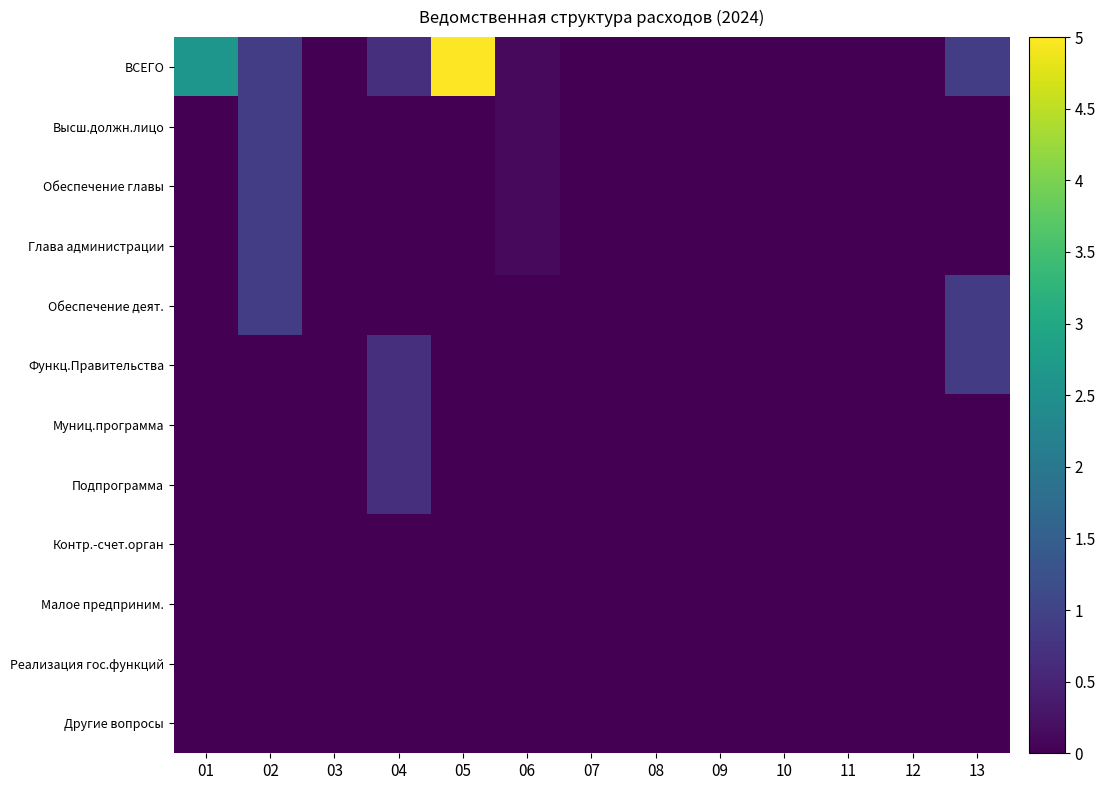

Reading right to left, extract all data points from this chart.

ВСЕГО: 13=0.9	12=0.0	11=0.0	10=0.0	09=0.0	08=0.0	07=0.0	06=0.1	05=5.0	04=0.7	03=0.0	02=0.9	01=2.6
Высш.должн.лицо: 13=0.0	12=0.0	11=0.0	10=0.0	09=0.0	08=0.0	07=0.0	06=0.1	05=0.0	04=0.0	03=0.0	02=0.9	01=0.0
Обеспечение главы: 13=0.0	12=0.0	11=0.0	10=0.0	09=0.0	08=0.0	07=0.0	06=0.1	05=0.0	04=0.0	03=0.0	02=0.9	01=0.0
Глава администрации: 13=0.0	12=0.0	11=0.0	10=0.0	09=0.0	08=0.0	07=0.0	06=0.1	05=0.0	04=0.0	03=0.0	02=0.9	01=0.0
Обеспечение деят.: 13=0.9	12=0.0	11=0.0	10=0.0	09=0.0	08=0.0	07=0.0	06=0.0	05=0.0	04=0.0	03=0.0	02=0.9	01=0.0
Функц.Правительства: 13=0.9	12=0.0	11=0.0	10=0.0	09=0.0	08=0.0	07=0.0	06=0.0	05=0.0	04=0.7	03=0.0	02=0.0	01=0.0
Муниц.программа: 13=0.0	12=0.0	11=0.0	10=0.0	09=0.0	08=0.0	07=0.0	06=0.0	05=0.0	04=0.7	03=0.0	02=0.0	01=0.0
Подпрограмма: 13=0.0	12=0.0	11=0.0	10=0.0	09=0.0	08=0.0	07=0.0	06=0.0	05=0.0	04=0.7	03=0.0	02=0.0	01=0.0
Контр.-счет.орган: 13=0.0	12=0.0	11=0.0	10=0.0	09=0.0	08=0.0	07=0.0	06=0.0	05=0.0	04=0.0	03=0.0	02=0.0	01=0.0
Малое предприним.: 13=0.0	12=0.0	11=0.0	10=0.0	09=0.0	08=0.0	07=0.0	06=0.0	05=0.0	04=0.0	03=0.0	02=0.0	01=0.0
Реализация гос.функций: 13=0.0	12=0.0	11=0.0	10=0.0	09=0.0	08=0.0	07=0.0	06=0.0	05=0.0	04=0.0	03=0.0	02=0.0	01=0.0
Другие вопросы: 13=0.0	12=0.0	11=0.0	10=0.0	09=0.0	08=0.0	07=0.0	06=0.0	05=0.0	04=0.0	03=0.0	02=0.0	01=0.0